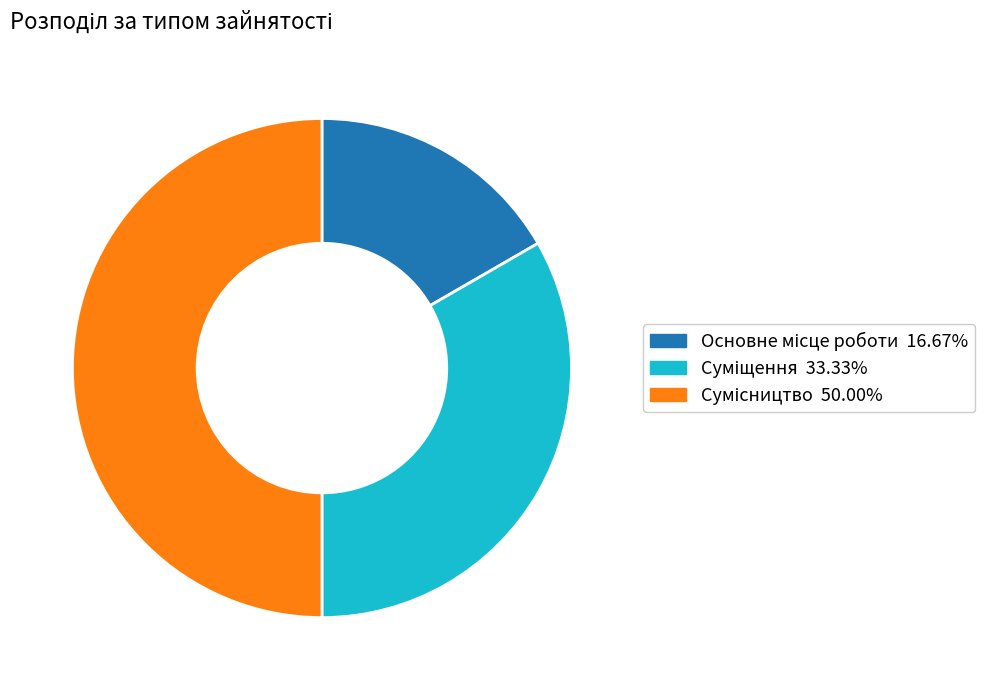

The Основне місце роботи slice represents 4% of the pie. True or false?

False